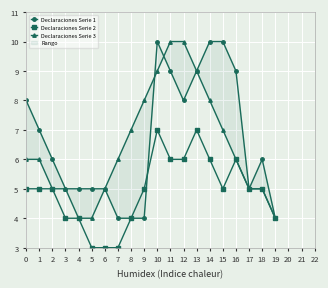

The value of Declaraciones Serie 1 at 5 is 5. True or false?

True